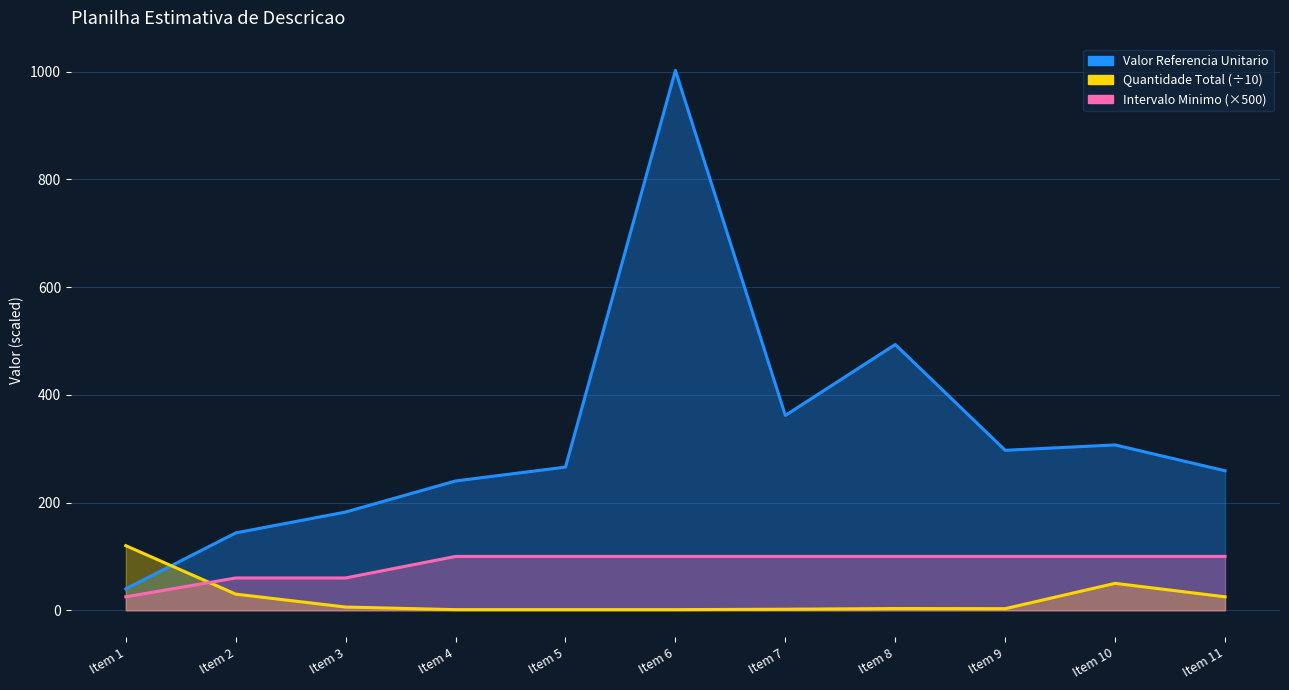

Reading right to left, what are all the values shown in this chart?

Valor Referencia Unitario: 259.0	307.0	297.0	493.4	361.8	1002.2	265.8	240.1	182.4	143.6	39.8
Quantidade Total: 25.0	50.0	3.0	3.2	2.0	1.2	1.2	1.2	6.0	30.0	120.0
Intervalo Minimo: 100.0	100.0	100.0	100.0	100.0	100.0	100.0	100.0	60.0	60.0	25.0